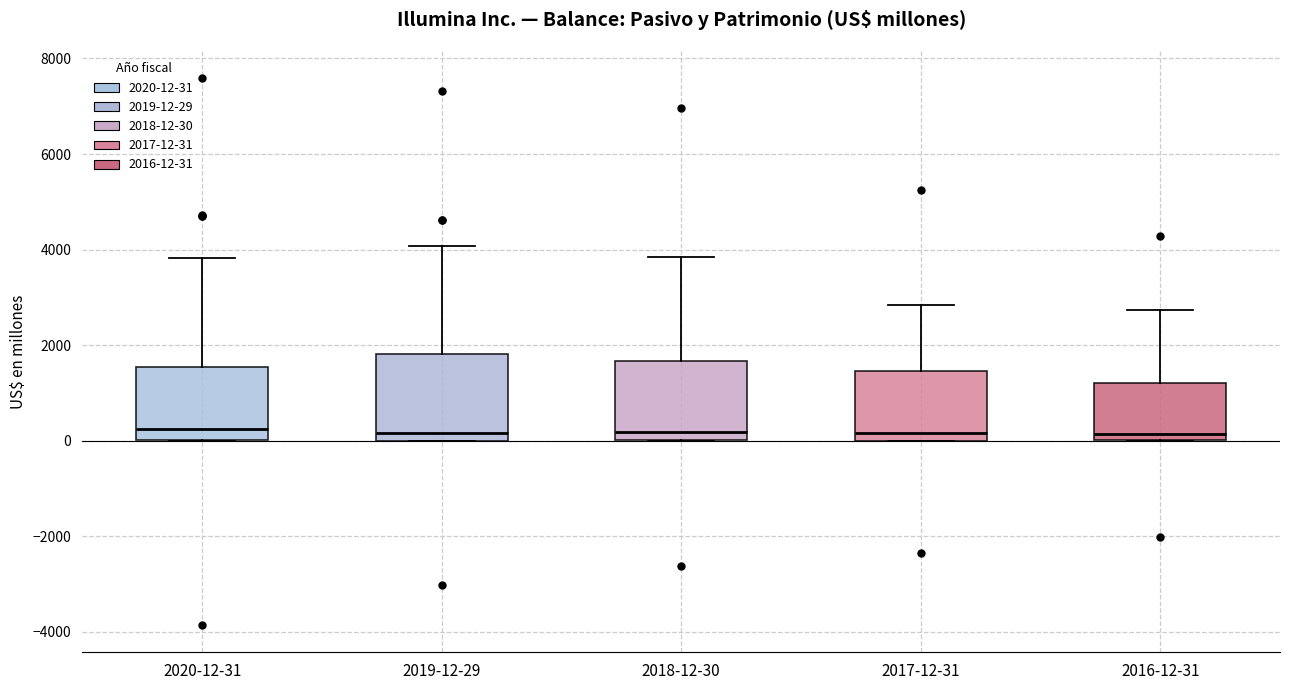

Reading left to right, read every box against the y-axis: the position of its median line, the range the box covers, and the ends of its whiskers. The values are not printed on the chart, so give them approximately, as read against the axis.

2020-12-31: median 200, box 0 to 1600, whiskers 0 to 3800
2019-12-29: median 200, box 0 to 1800, whiskers 0 to 4000
2018-12-30: median 200, box 0 to 1600, whiskers 0 to 3800
2017-12-31: median 200, box 0 to 1400, whiskers 0 to 2800
2016-12-31: median 200, box 0 to 1200, whiskers 0 to 2800